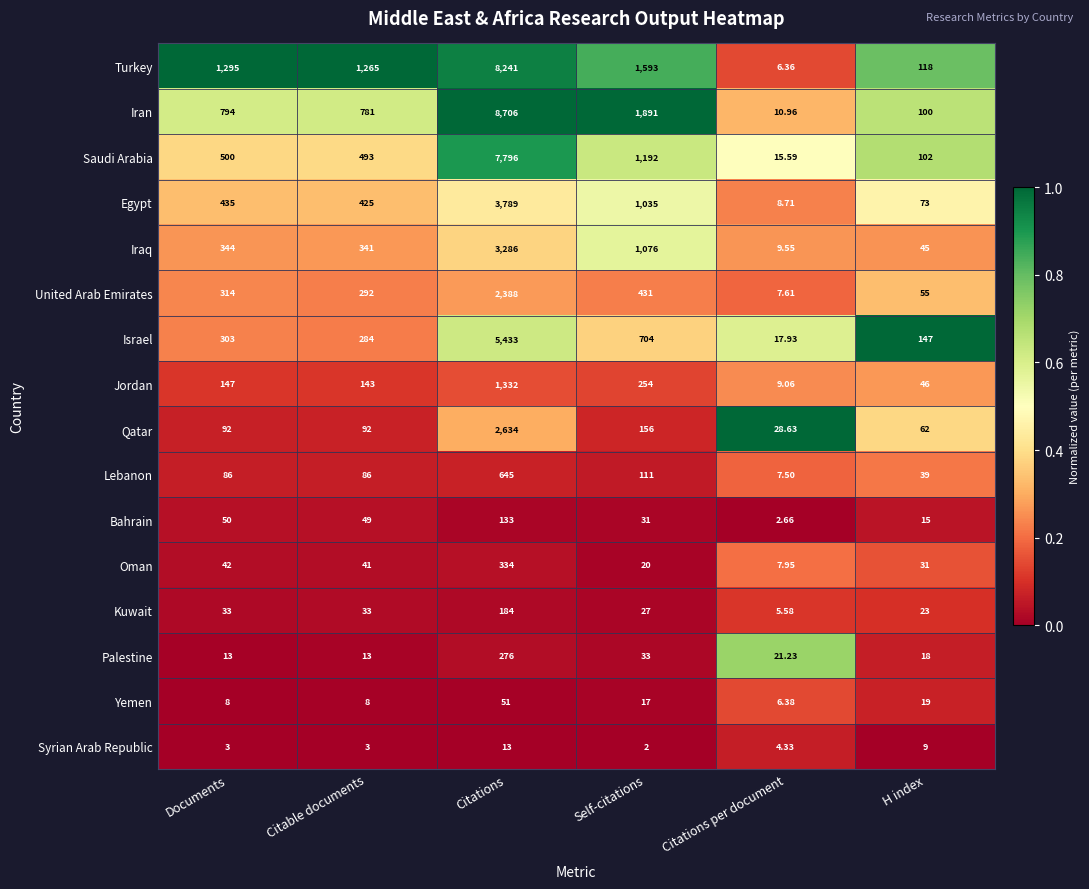

Which series has the largest total across all categories?

Turkey